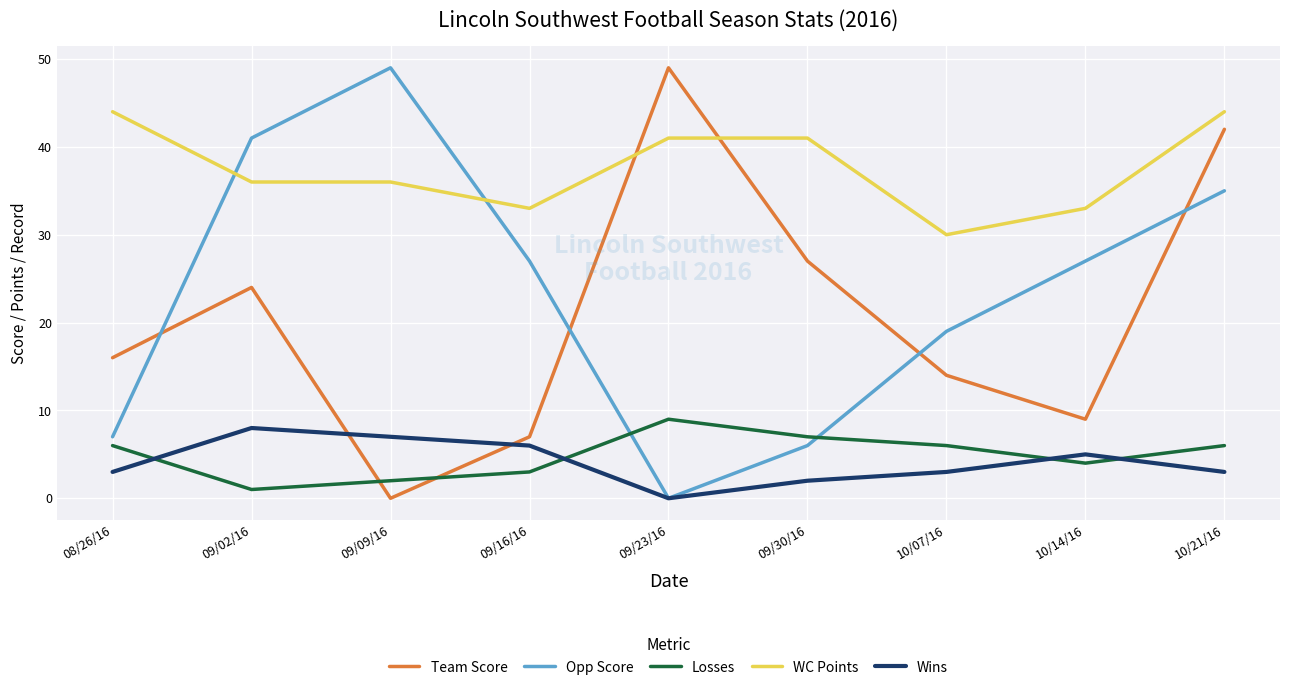

What is the maximum value shown in the chart?

49